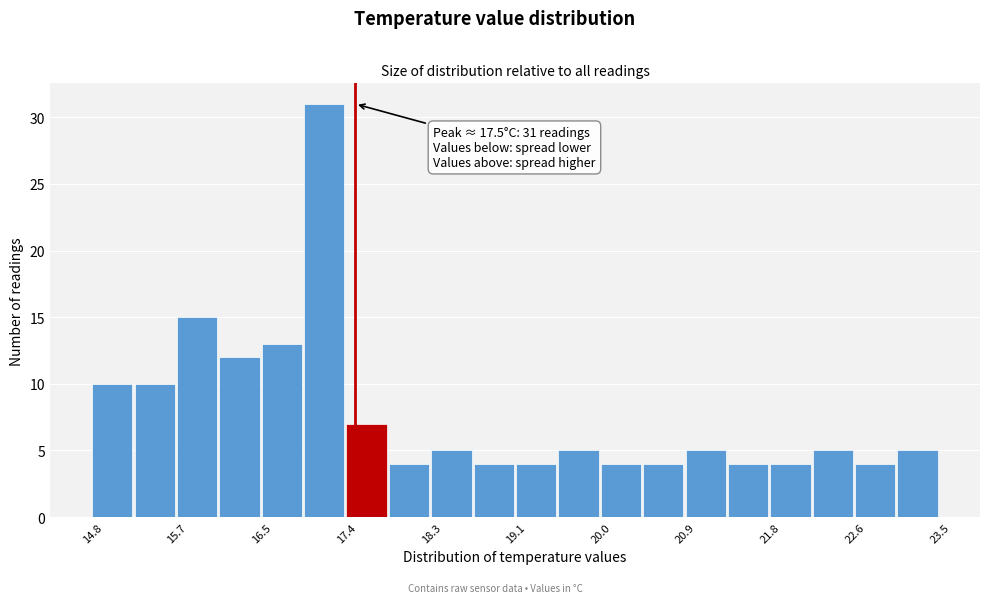

Which range on the x-axis has the tallest bar?

17.0 to 17.4